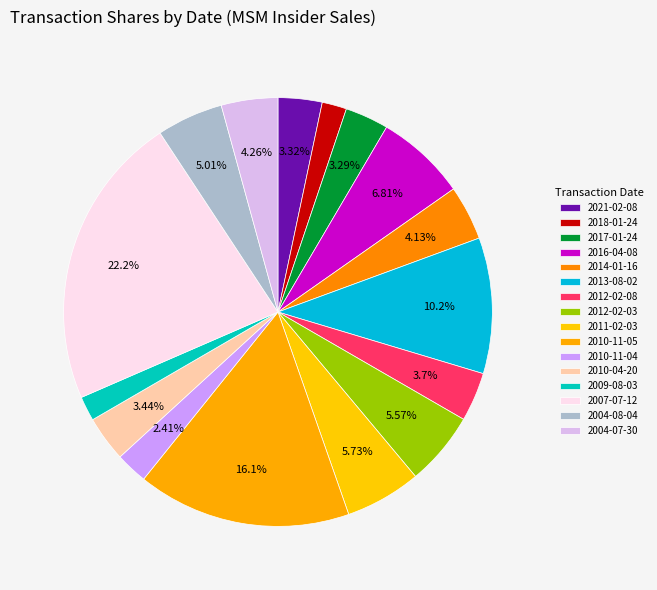

The 2009-08-03 slice represents 1% of the pie. True or false?

False